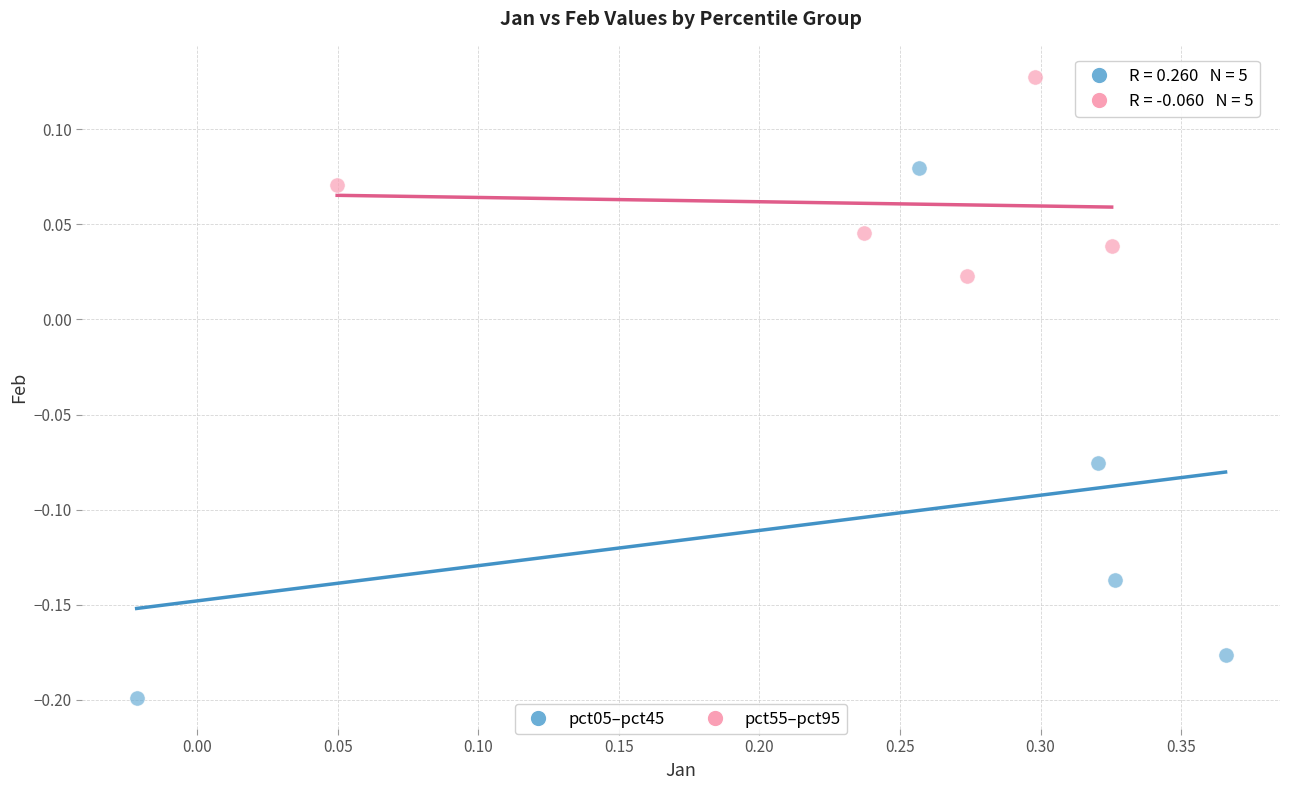

What are all the series names shown in the legend?

pct05–pct45, pct55–pct95